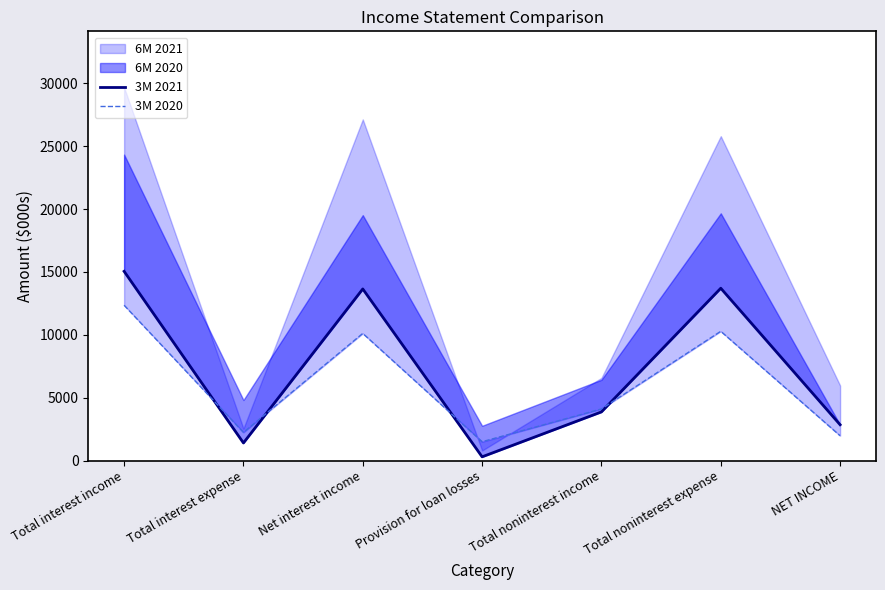

Read the 3M 2020 value at Total interest income.

12355